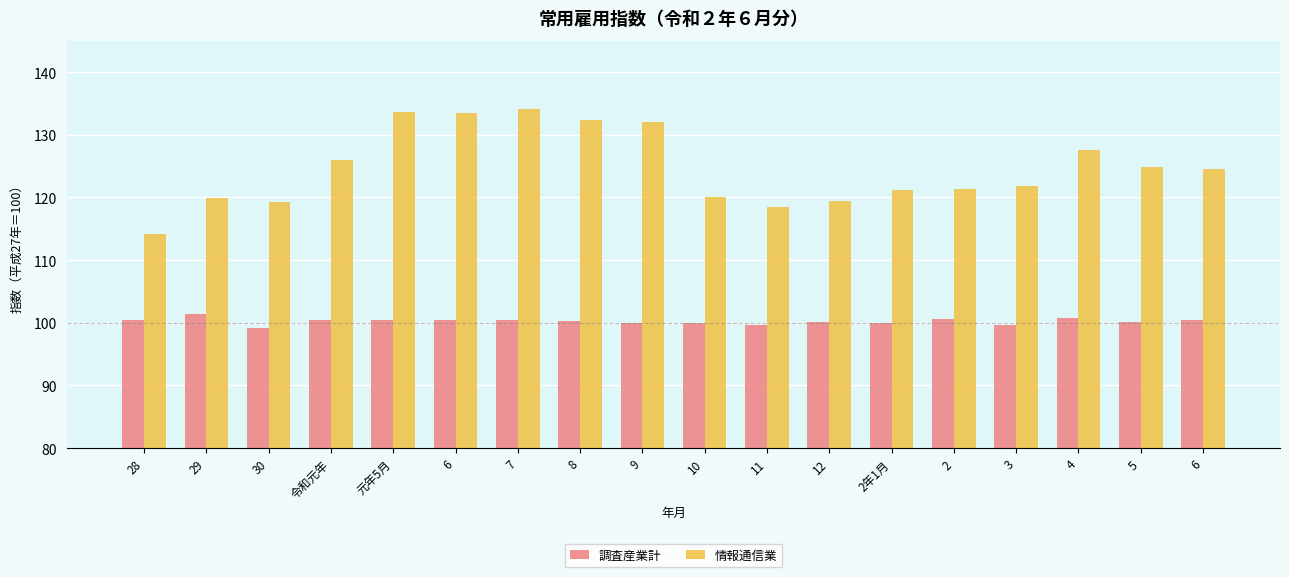

What is the difference between the maximum and minimum values in the 調査産業計 series?

2.3